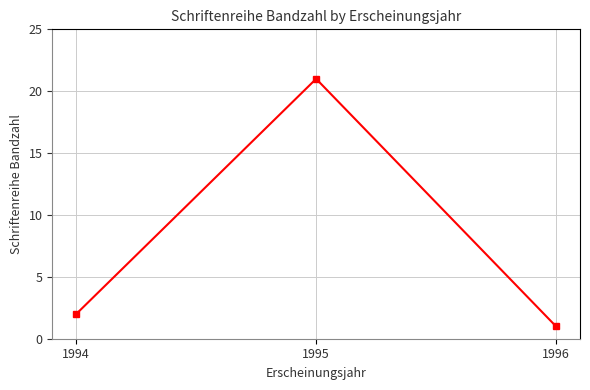

What is the average value?

8